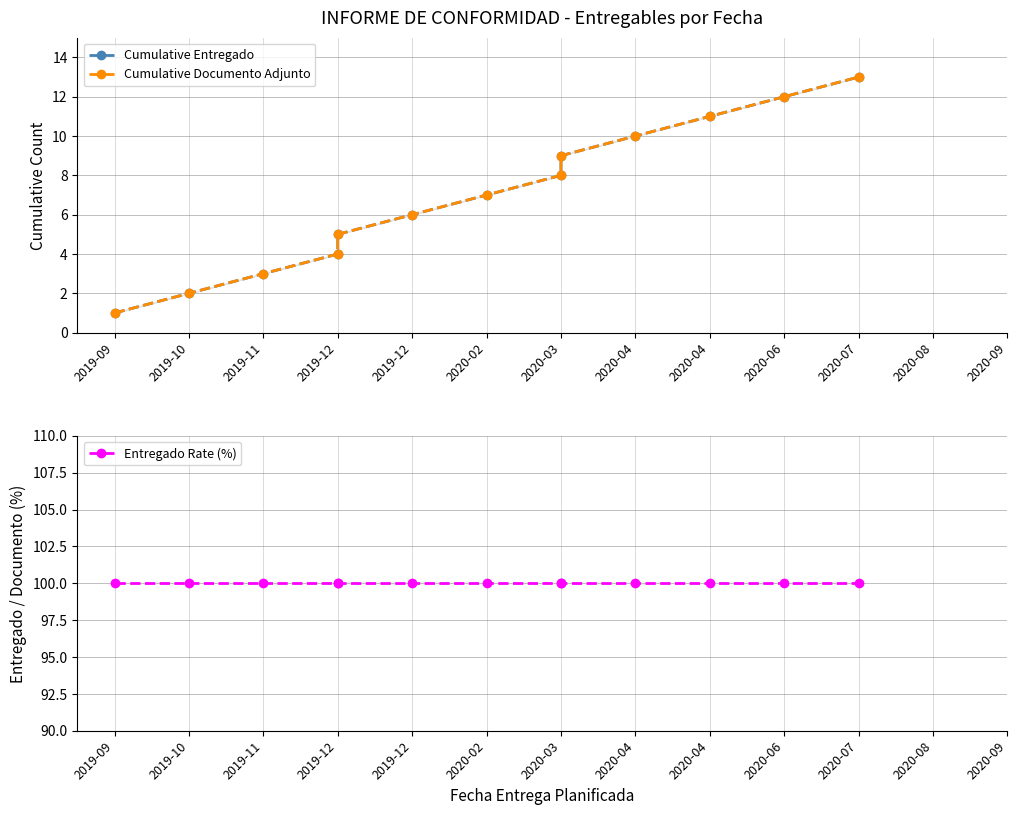

What is the difference between the highest and lowest values at 2019-09?

99